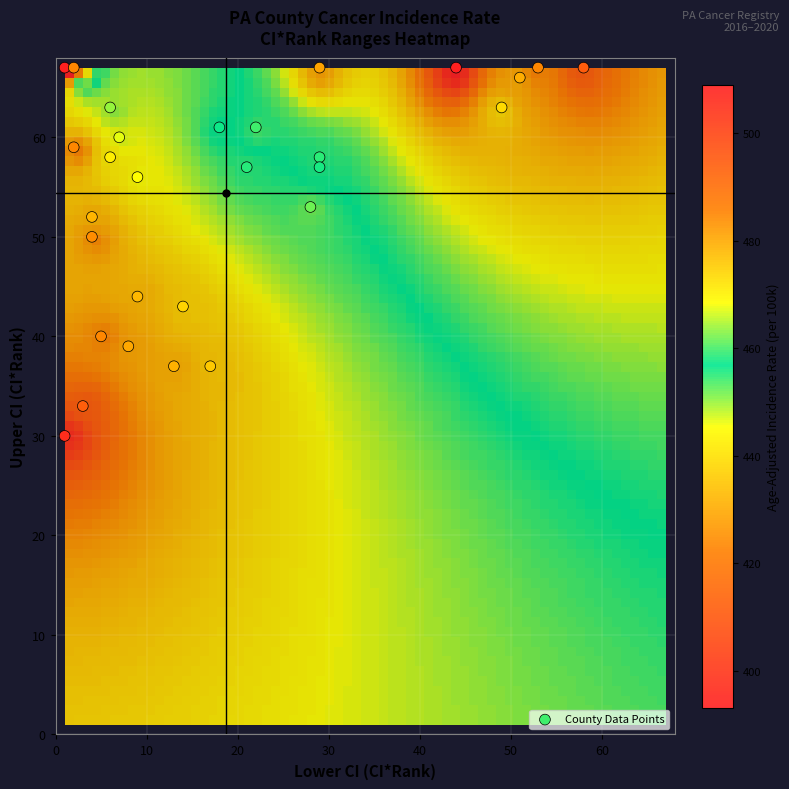

What is the range of X values (max minus min)?

57